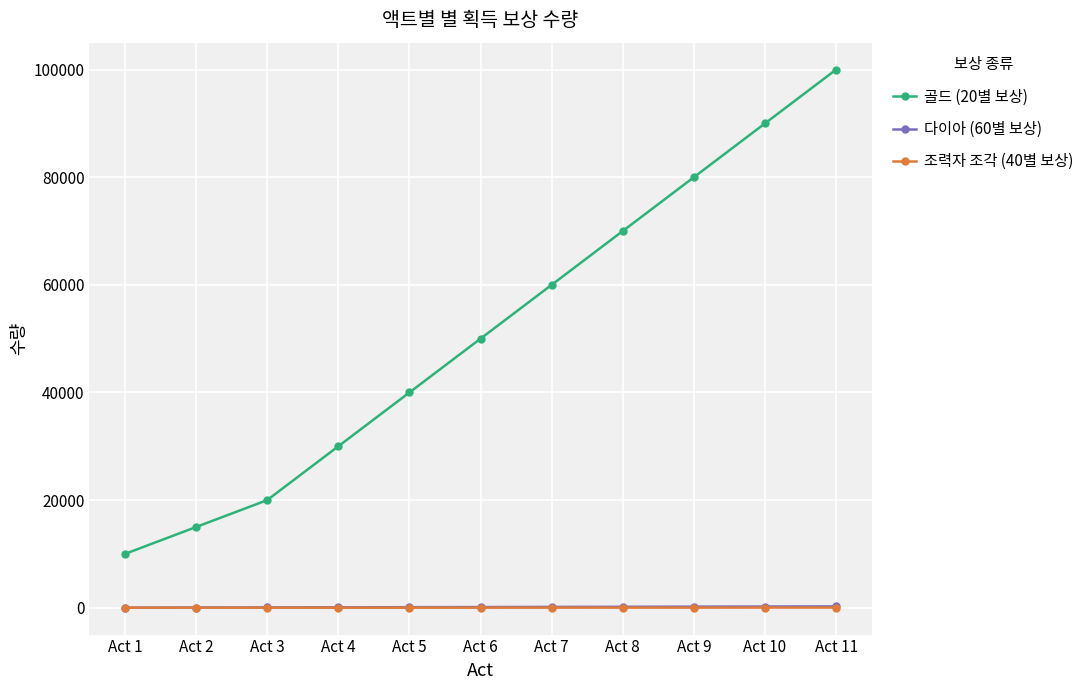

Which series has the largest total across all categories?

골드 (20별 보상)